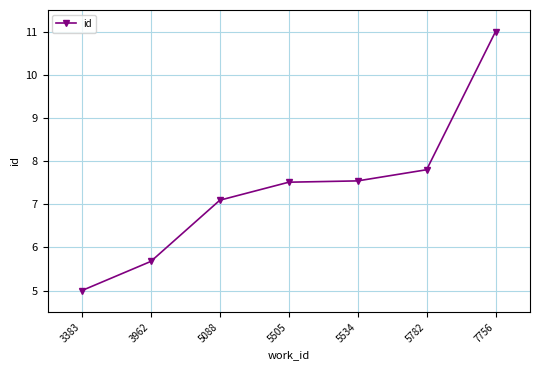

Does the chart display data point markers on the line(s)?

Yes